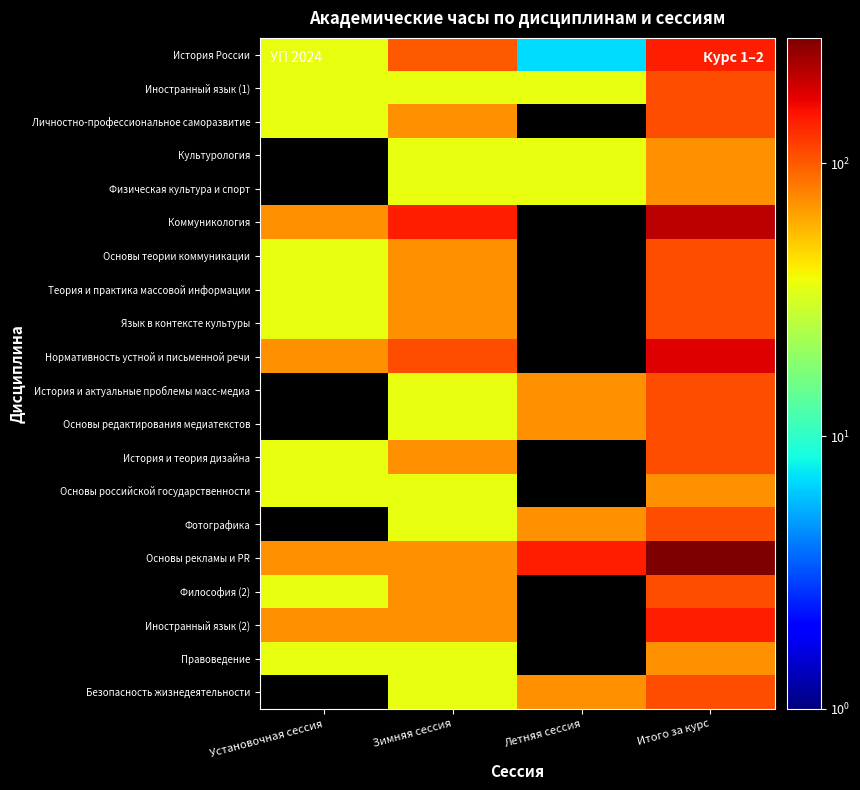

At which category is the sum across all series the highest?

Итого за курс